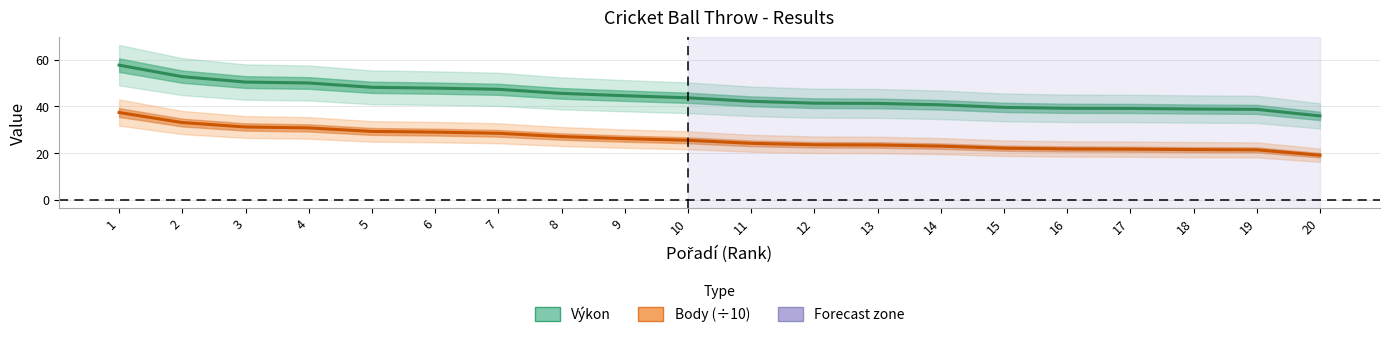

At which label does Výkon first exceed 43?

1